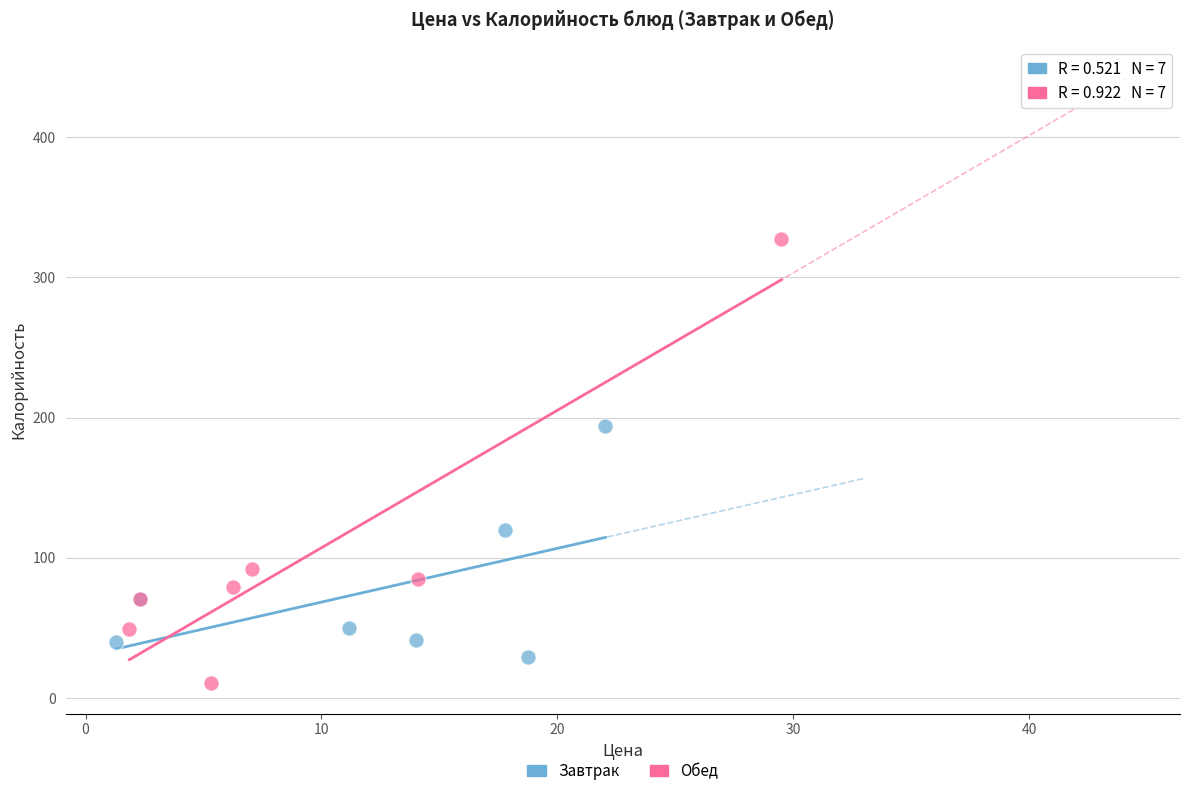

Which series contains the highest Y value?

Обед